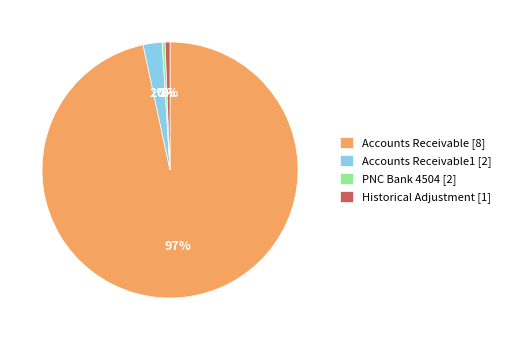

Does any single category account for the majority?

Yes